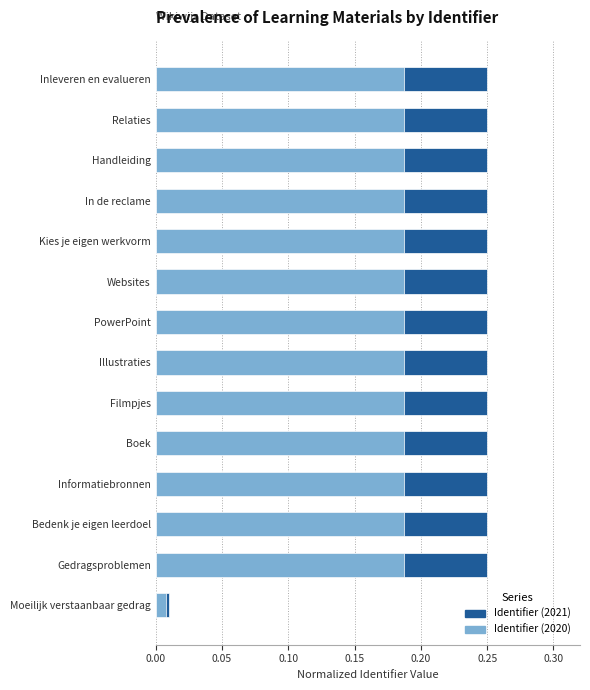

At how many categories does at least one series exceed 0?

14